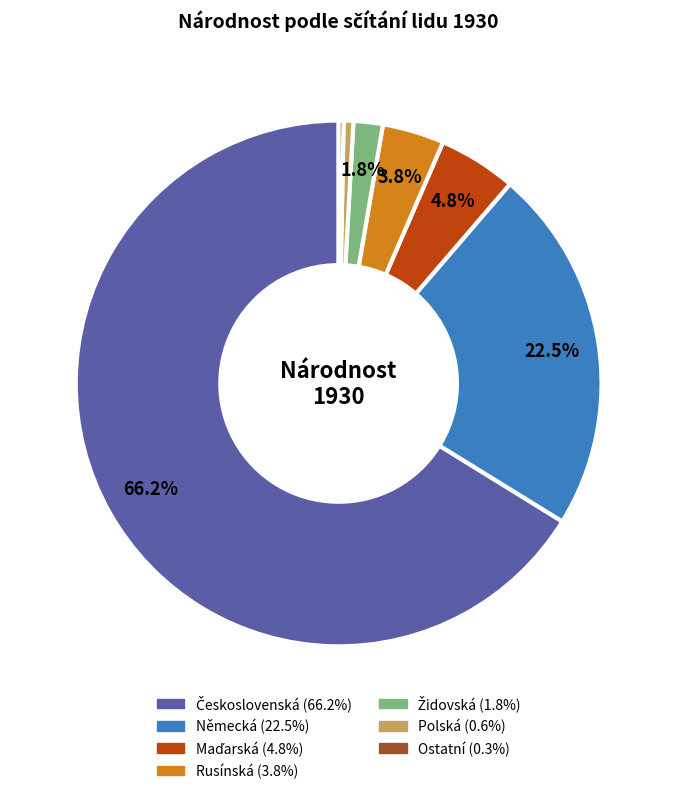

Is Německá the majority of the pie?

No